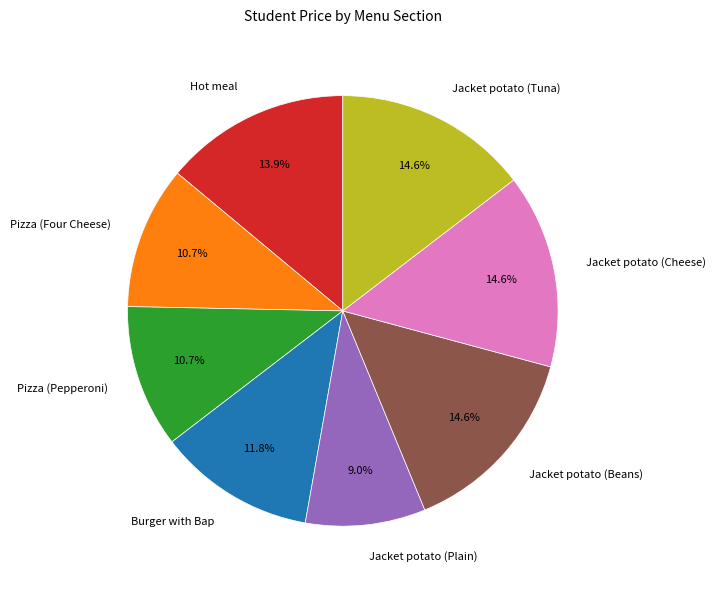

To the nearest percent, what percentage of the pie is Jacket potato (Cheese)?

15%